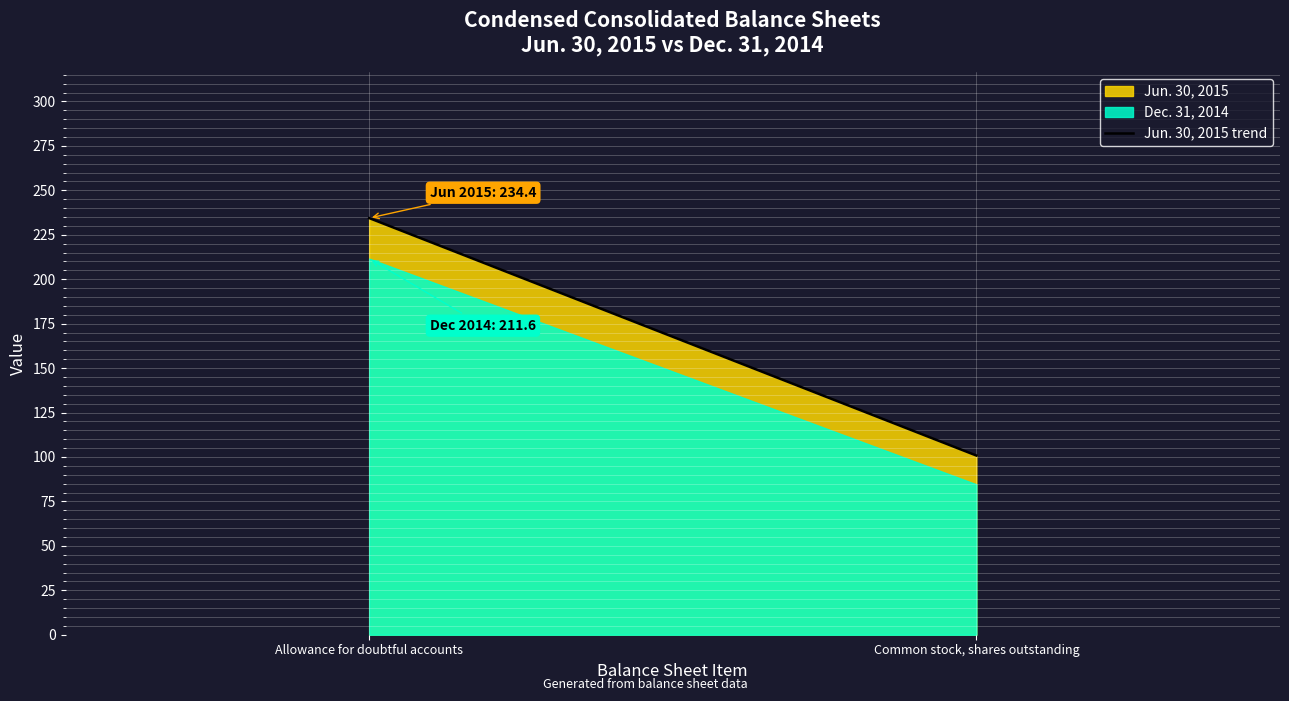

How many lines are shown in the chart?

2